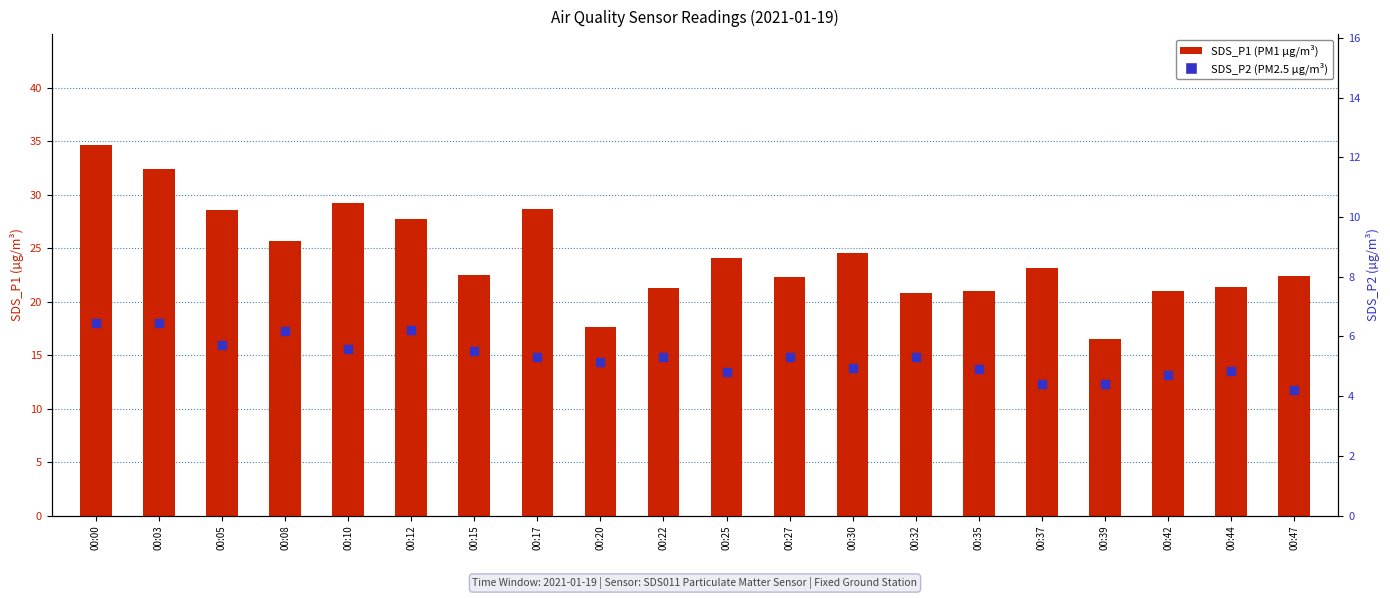

Which series has the largest total across all categories?

SDS_P1 (PM1)